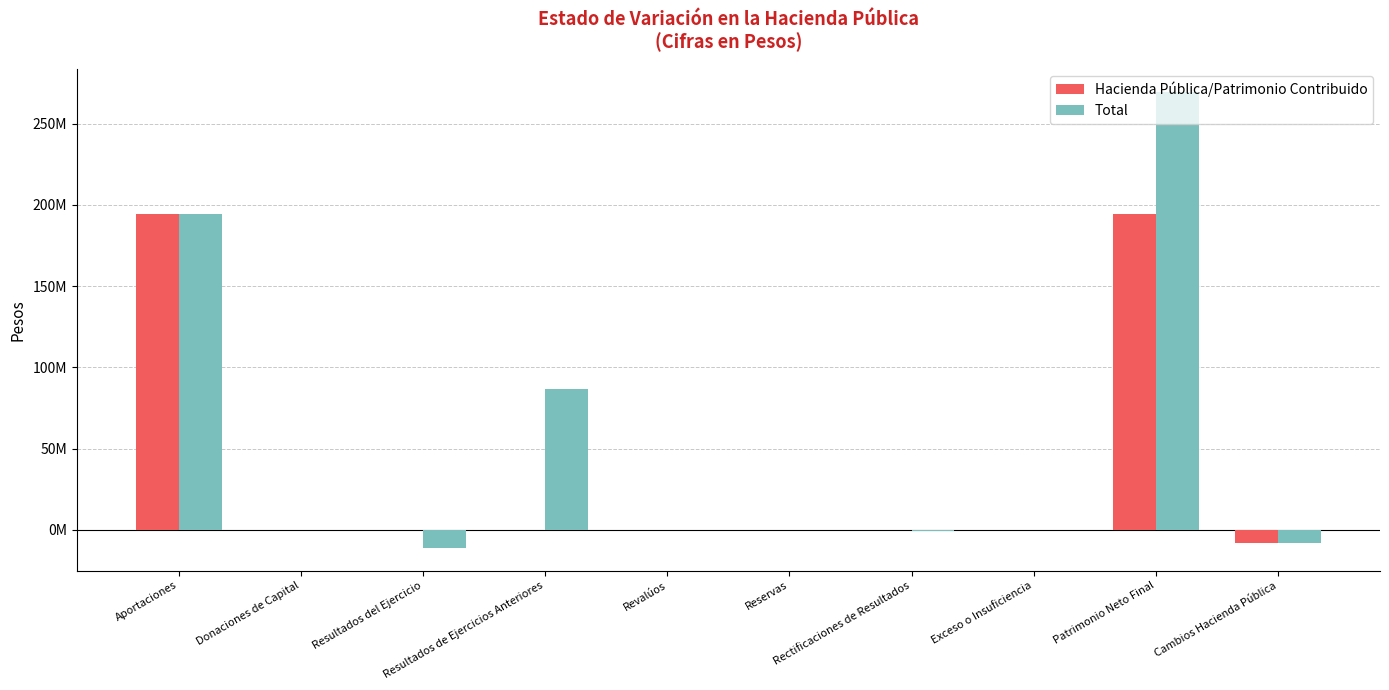

What is the lowest value of the Total series?

-10933898